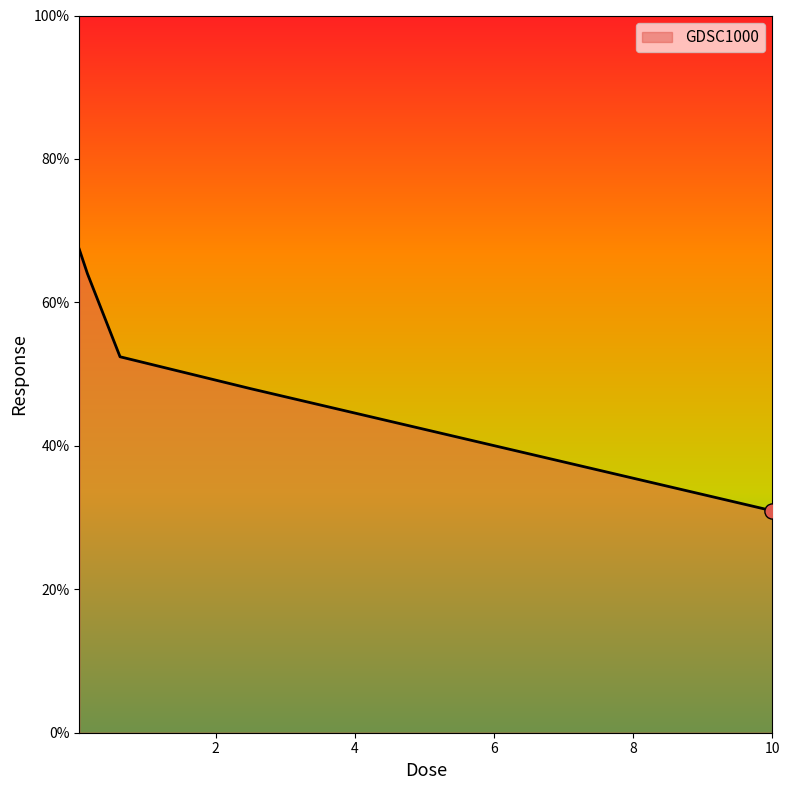

What is the average value?

52.6